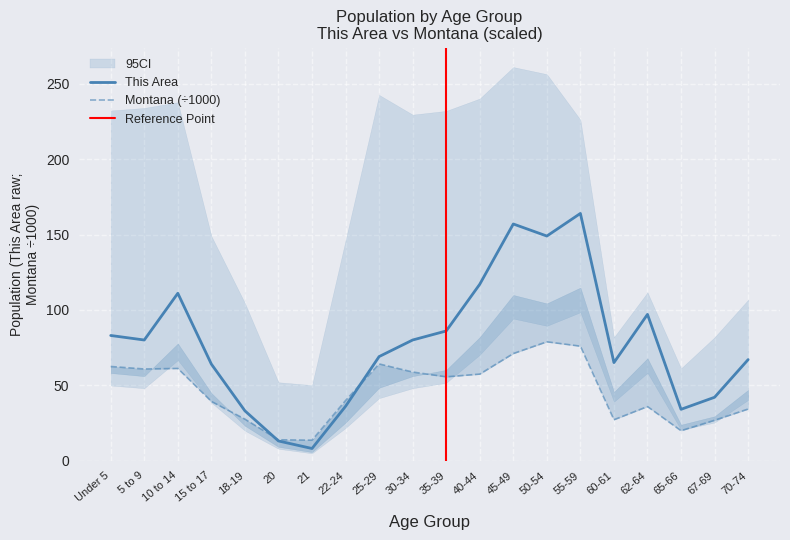

What is the value of the This Area point at the 18th from the left?

34.0